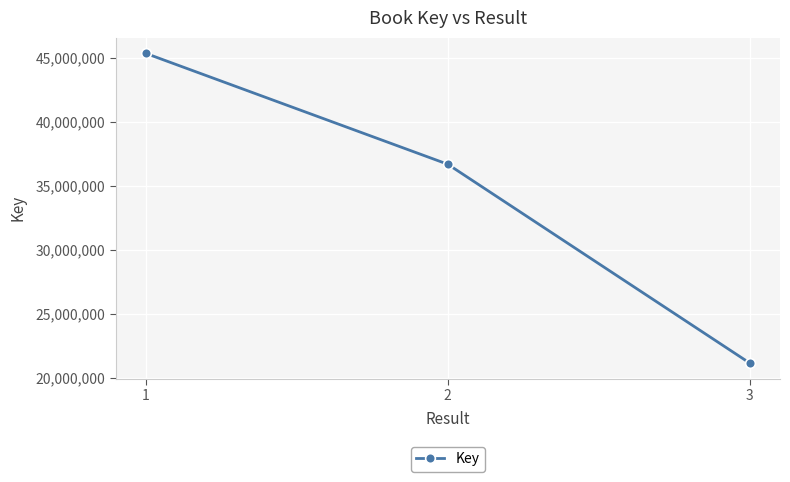

How many values are between 21171983 and 45351676?

3